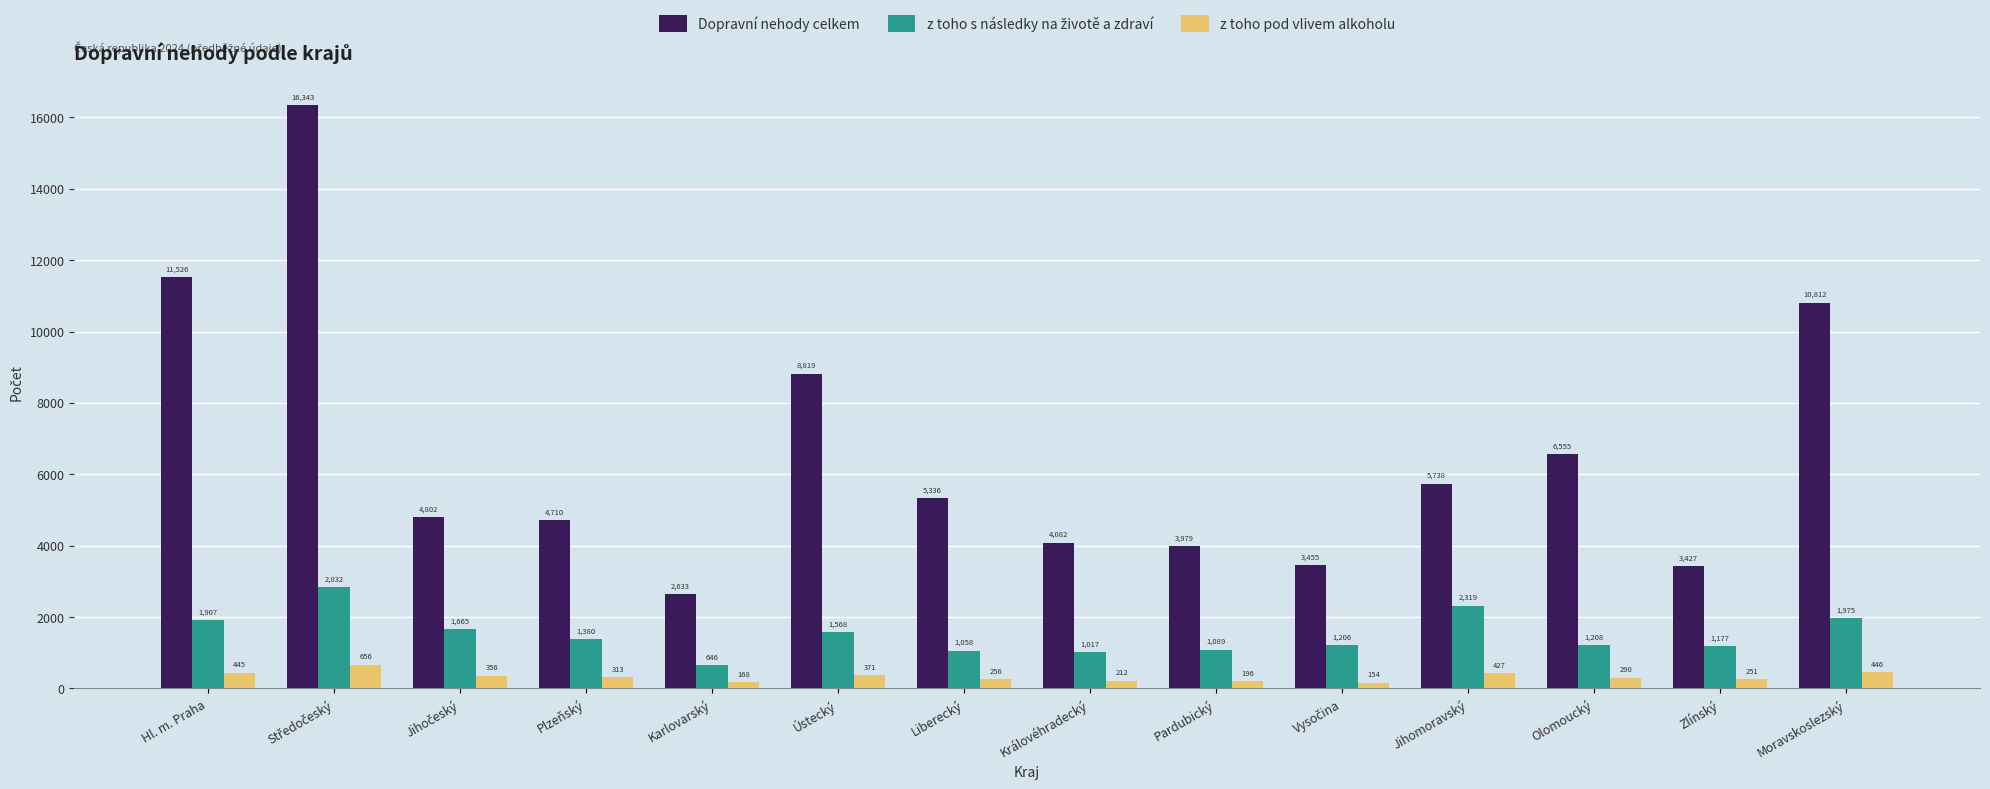

What is the maximum value shown in the chart?

16343